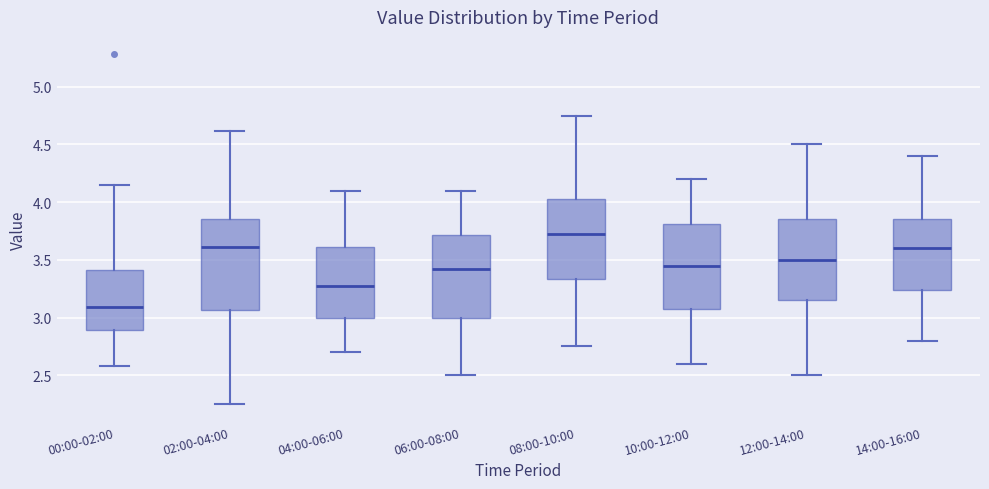

Reading left to right, read every box against the y-axis: the position of its median line, the range the box covers, and the ends of its whiskers. The values are not printed on the chart, so give them approximately, as read against the axis.

00:00-02:00: median 3.10, box 2.90 to 3.40, whiskers 2.60 to 4.15
02:00-04:00: median 3.60, box 3.05 to 3.85, whiskers 2.25 to 4.60
04:00-06:00: median 3.30, box 3.00 to 3.60, whiskers 2.70 to 4.10
06:00-08:00: median 3.45, box 3.00 to 3.70, whiskers 2.50 to 4.10
08:00-10:00: median 3.75, box 3.35 to 4.05, whiskers 2.75 to 4.75
10:00-12:00: median 3.45, box 3.10 to 3.80, whiskers 2.60 to 4.20
12:00-14:00: median 3.50, box 3.15 to 3.85, whiskers 2.50 to 4.50
14:00-16:00: median 3.60, box 3.25 to 3.85, whiskers 2.80 to 4.40